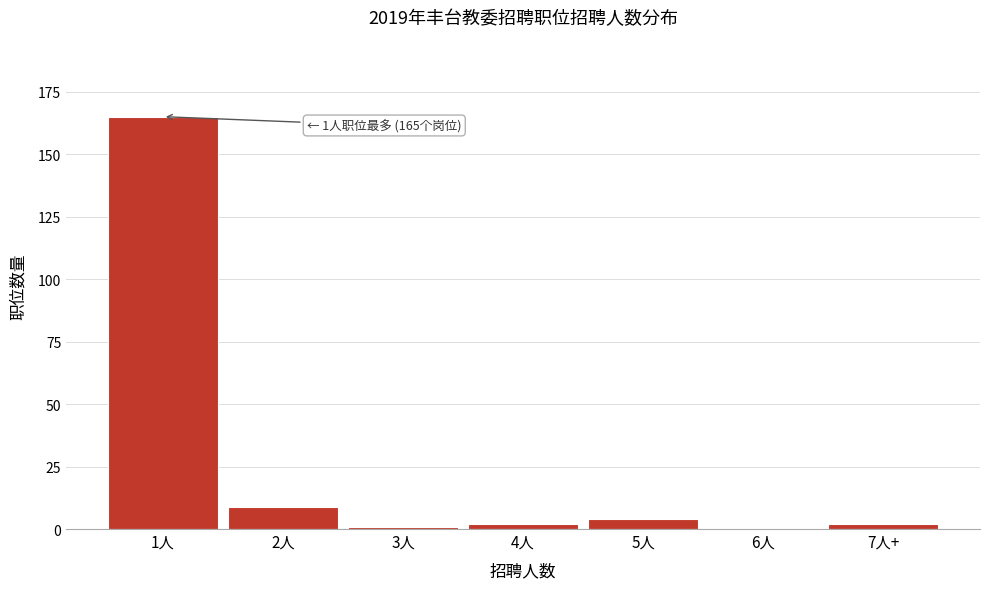

Reading right to left, what are all the values shown in this chart?

7人+=2	6人=0	5人=4	4人=2	3人=1	2人=9	1人=165